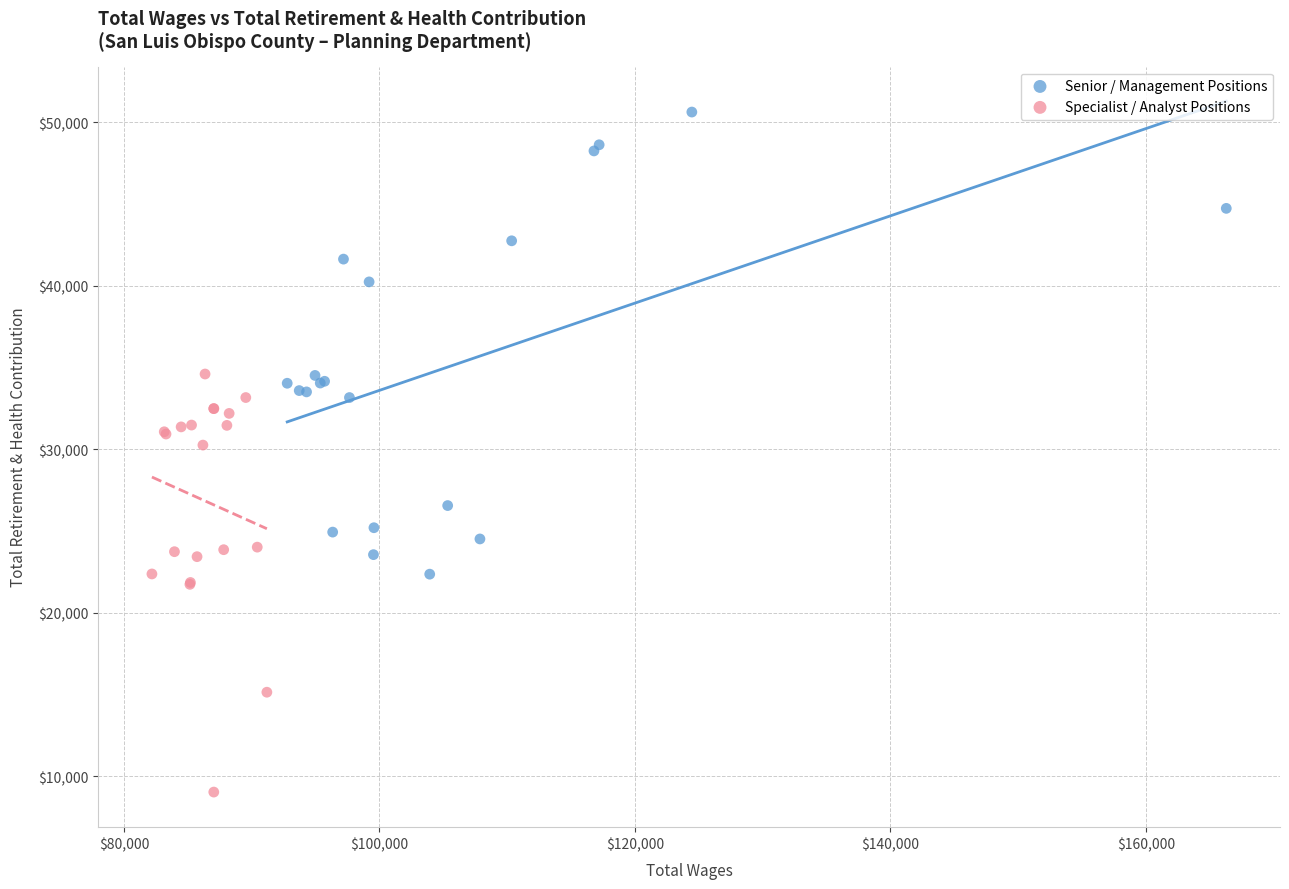

What are all the series names shown in the legend?

Senior / Management Positions, Specialist / Analyst Positions